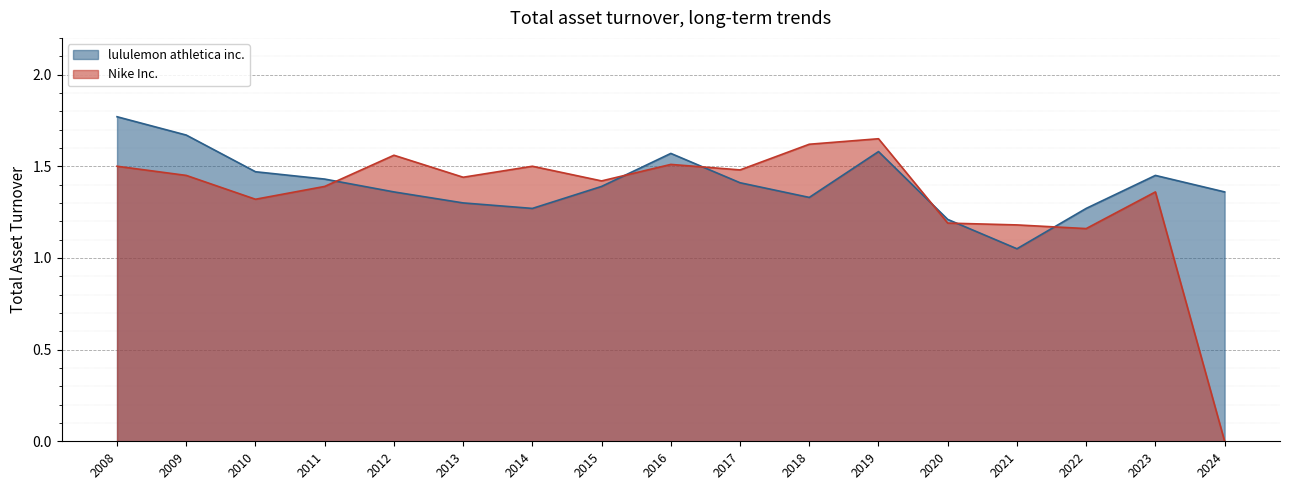

What is the sum of the lululemon athletica inc. values at 2014 and 2020?

2.5